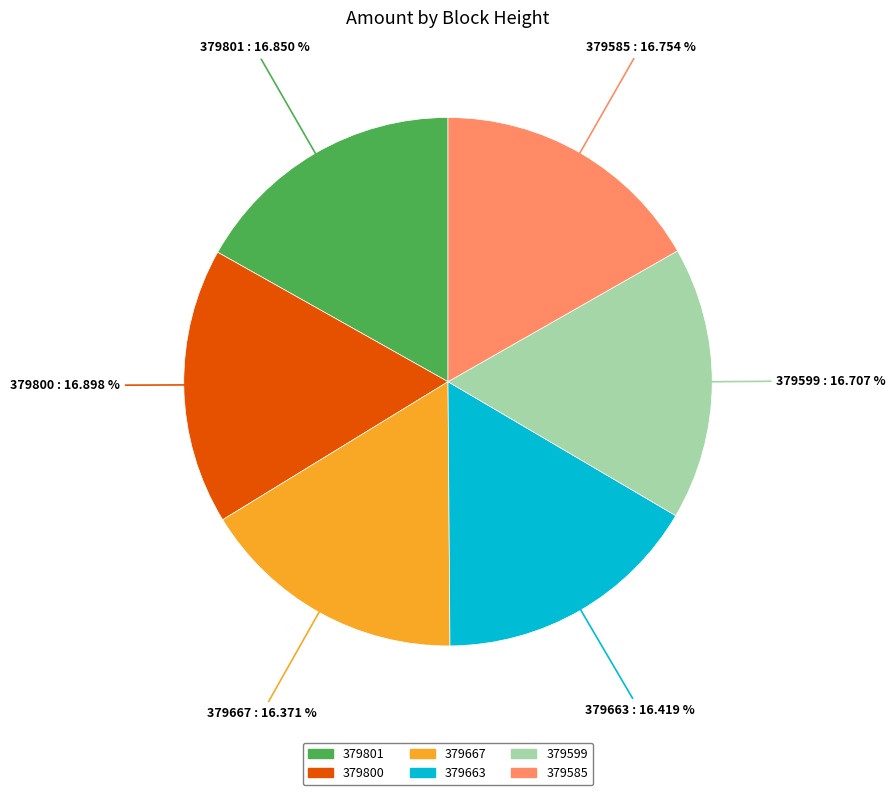

To the nearest percent, what percentage of the pie is 379667?

16%